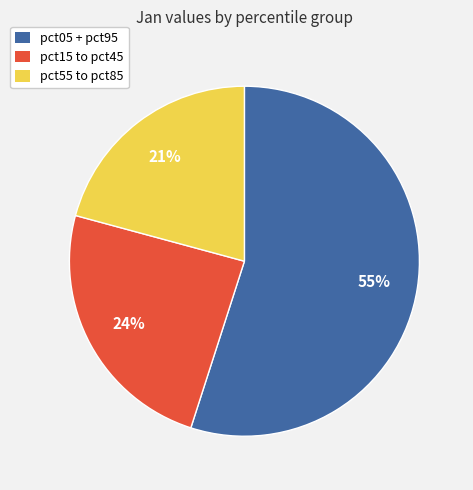

To the nearest percent, what is the average slice percentage?

33%